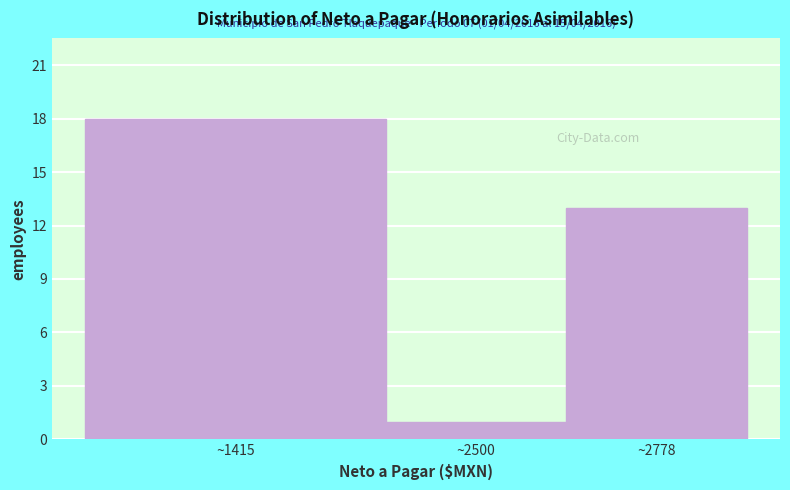

Reading left to right, transcribe all the data shown in this chart.

~1415=18	~2500=1	~2778=13